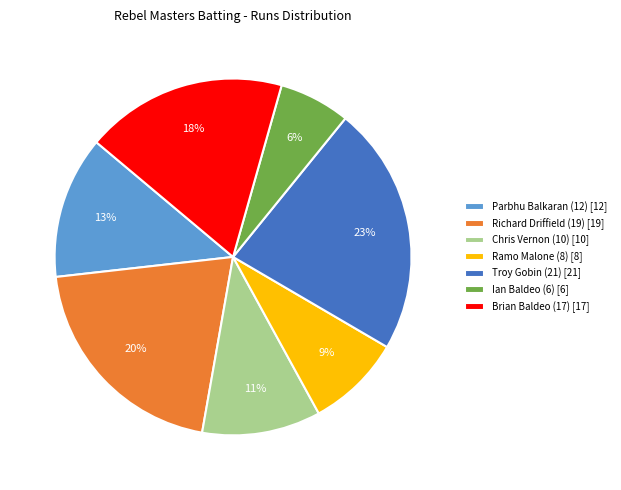

How many slices are in this pie chart?

7